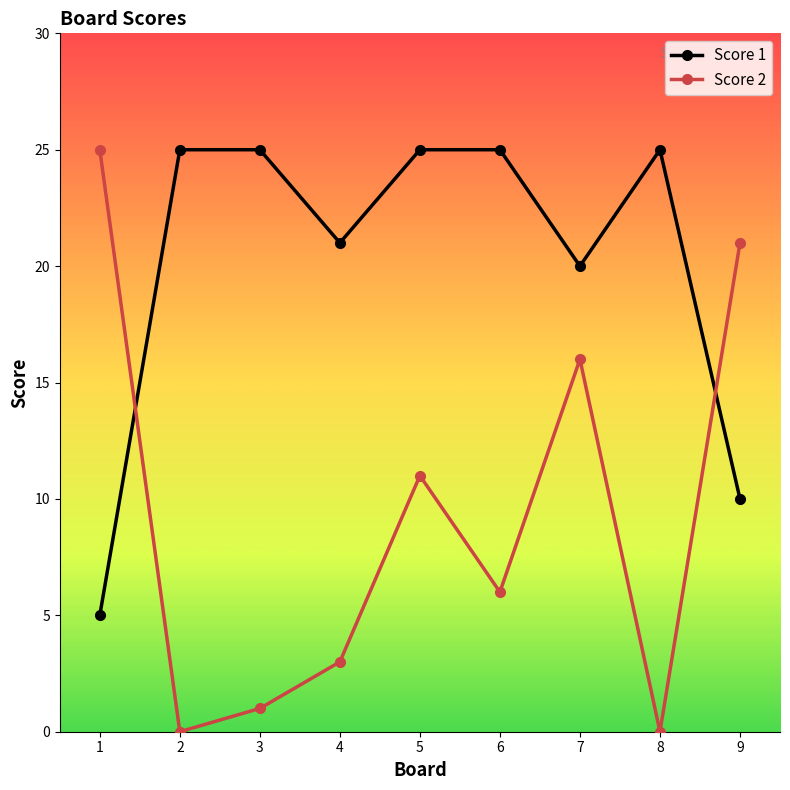

What is the spread (max minus min) of values at 3?

24